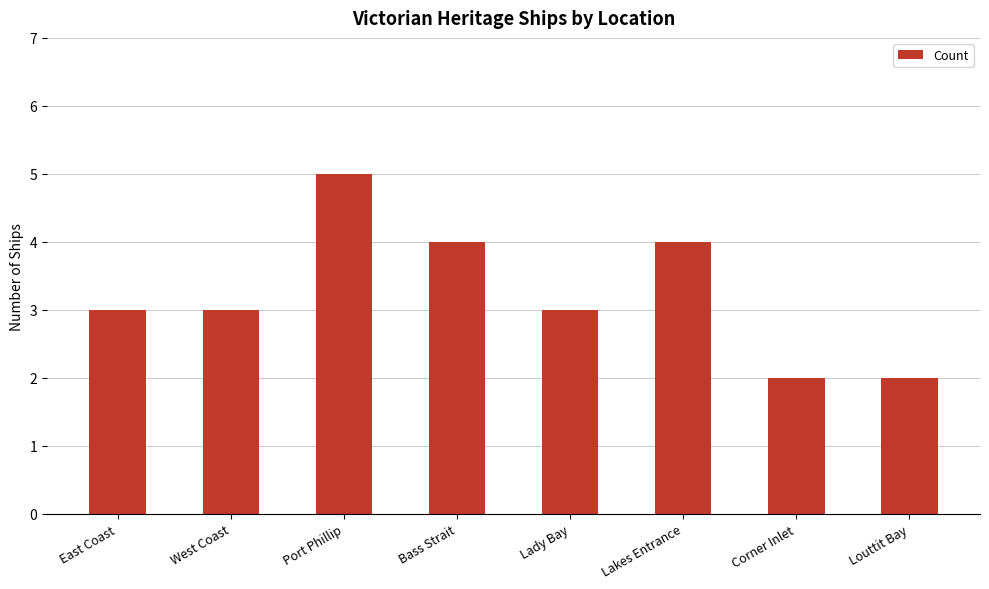

What is the sum of all values?

26